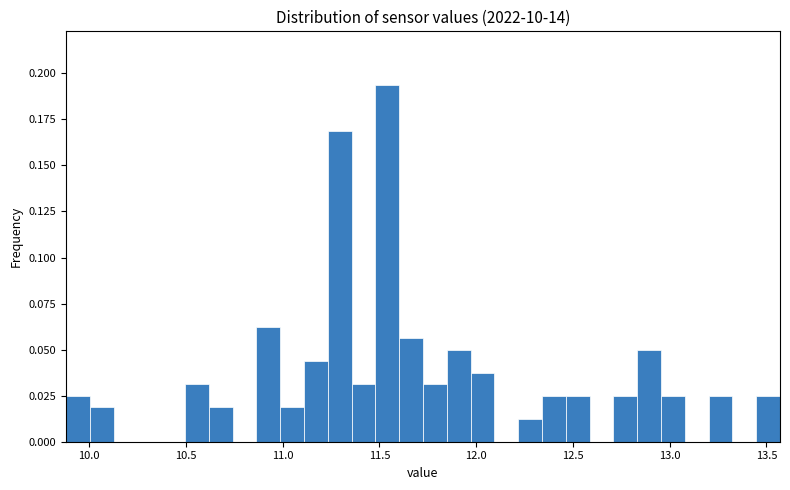

Read against the x-axis, roughly where is the centre of the tallest bar?

11.55